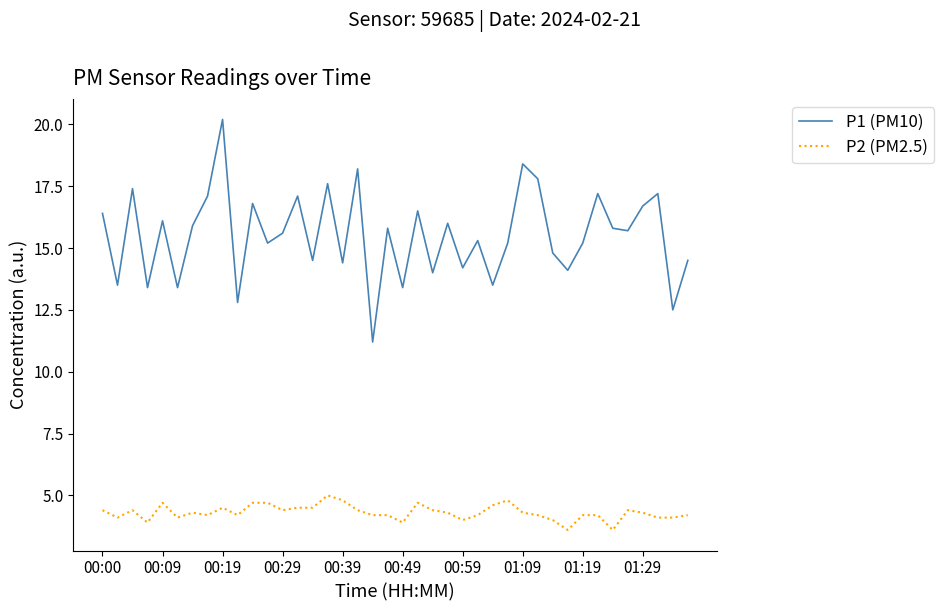

How many distinct data groups are displayed?

2